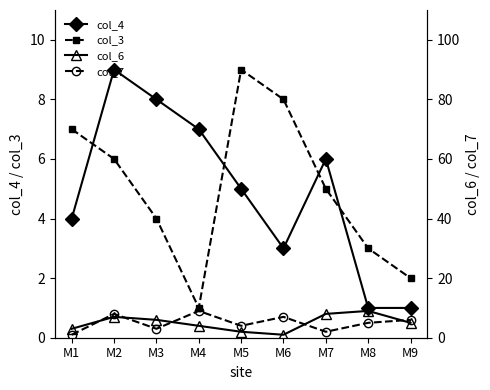

Between which two adjacent categories do col_3 and col_6 first intersect?

M1 and M2